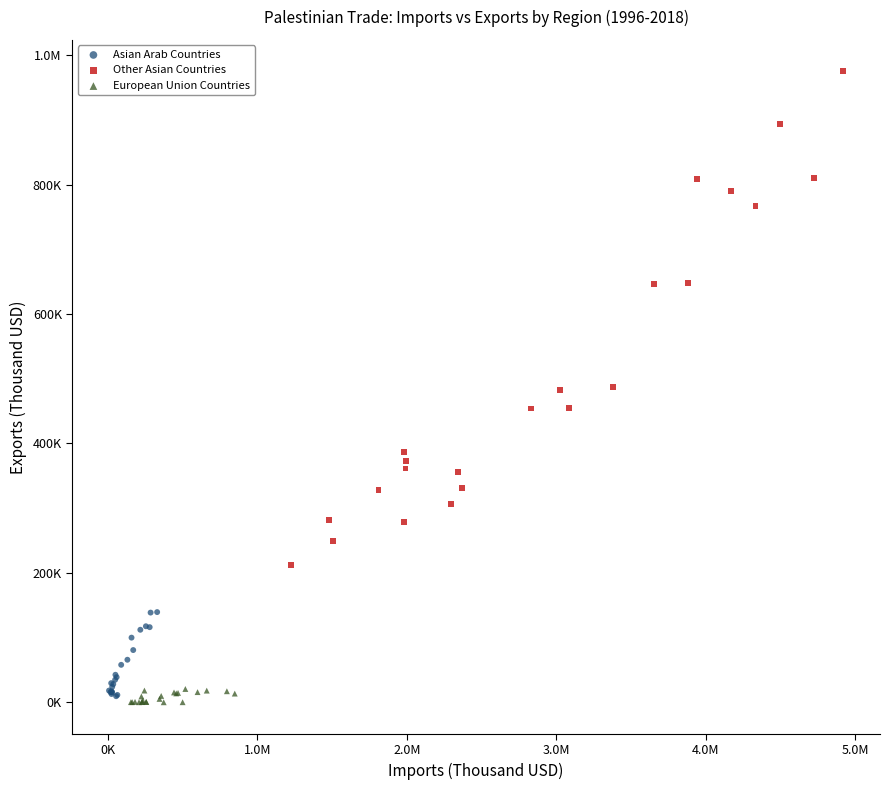

What are all the series names shown in the legend?

Asian Arab Countries, Other Asian Countries, European Union Countries